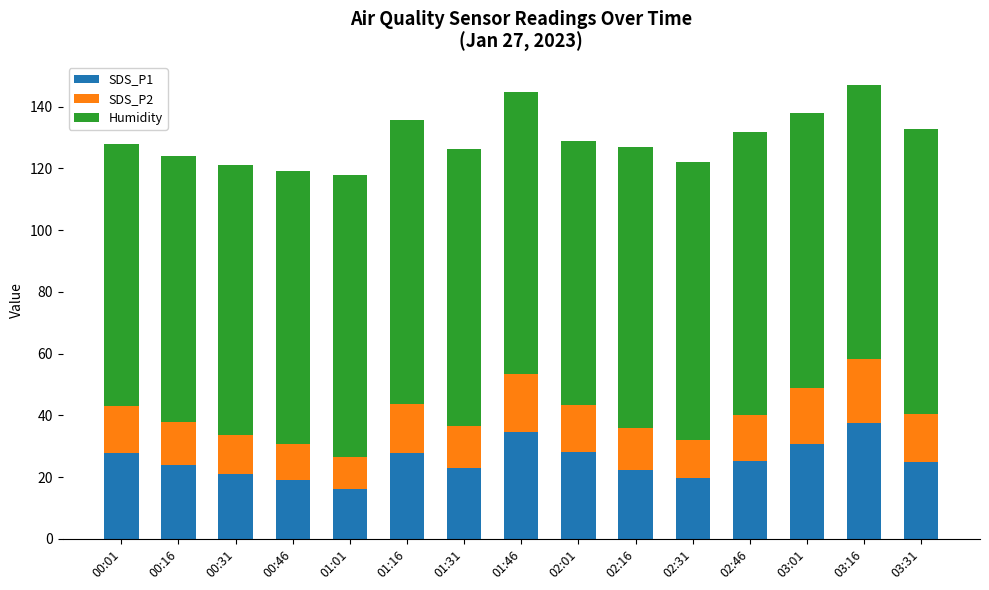

How many categories are shown in the chart?

15